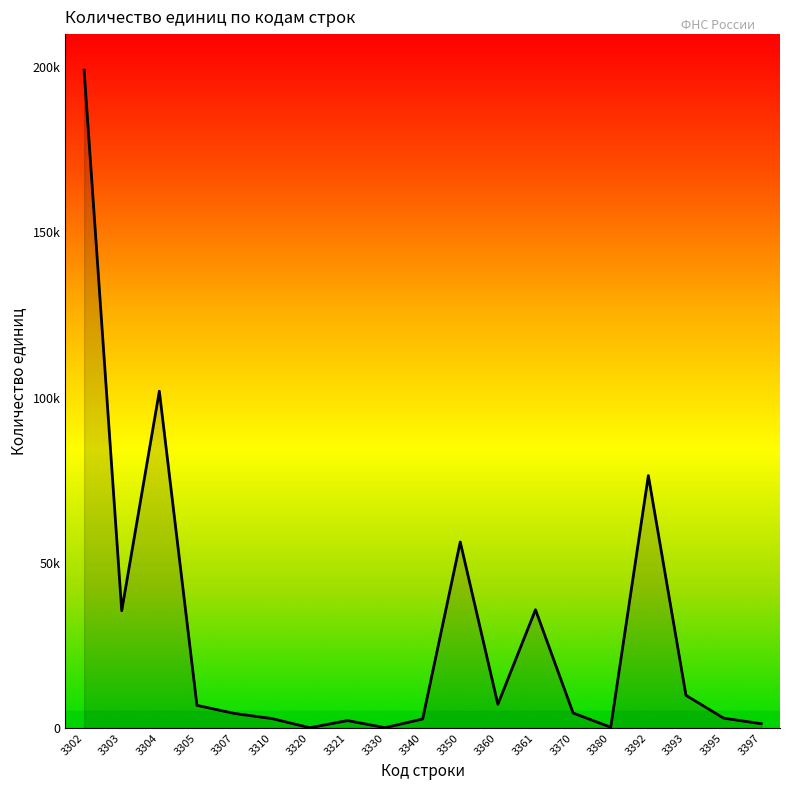

What is the difference between the second highest and minimum values?

101852